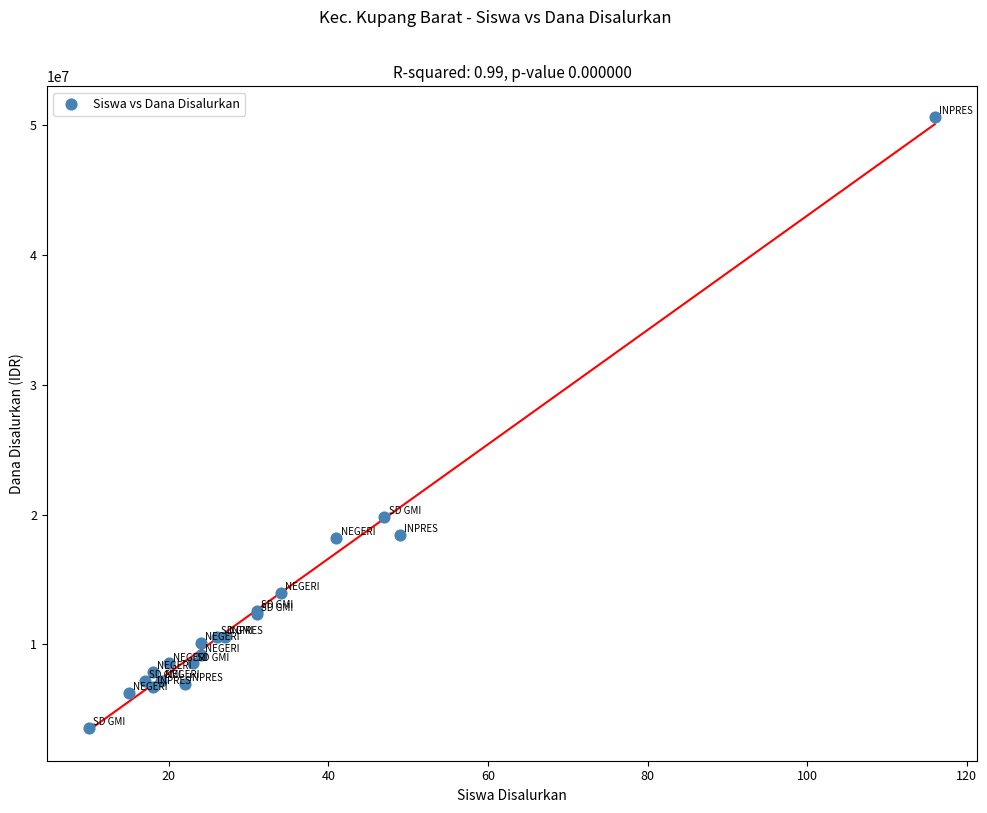

What Y value in the scatter plot is closest to 27112500?

19800000